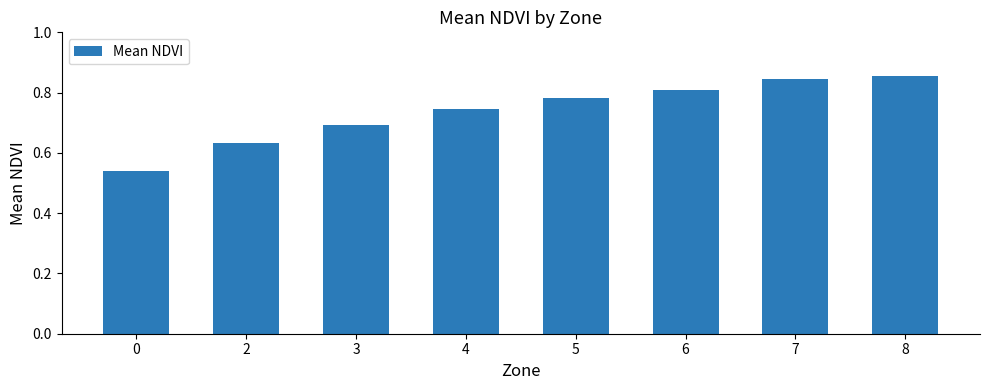

Are the bars grouped side by side (vs. stacked)?

No